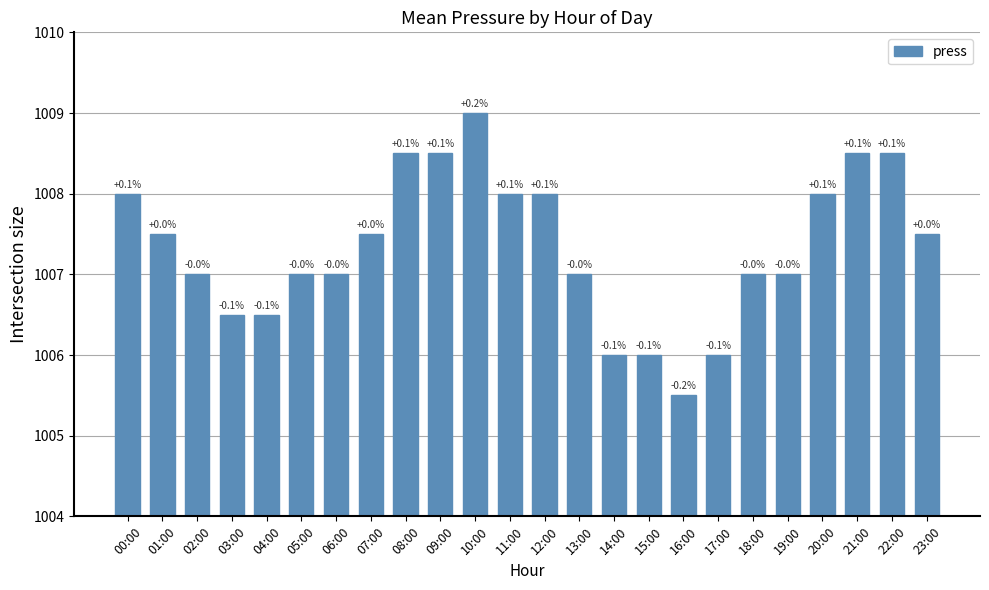

The chart shows a value of 1007.0 at 05:00. True or false?

True